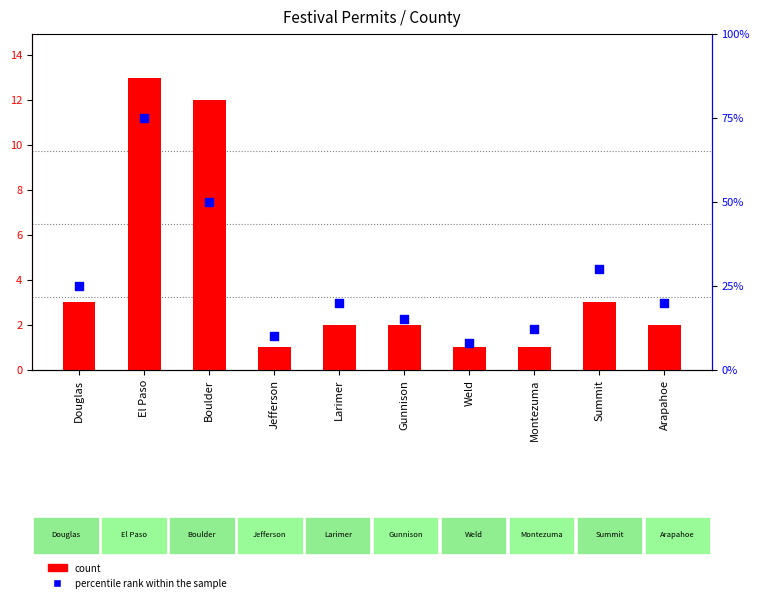

At which category is the sum across all series the highest?

El Paso